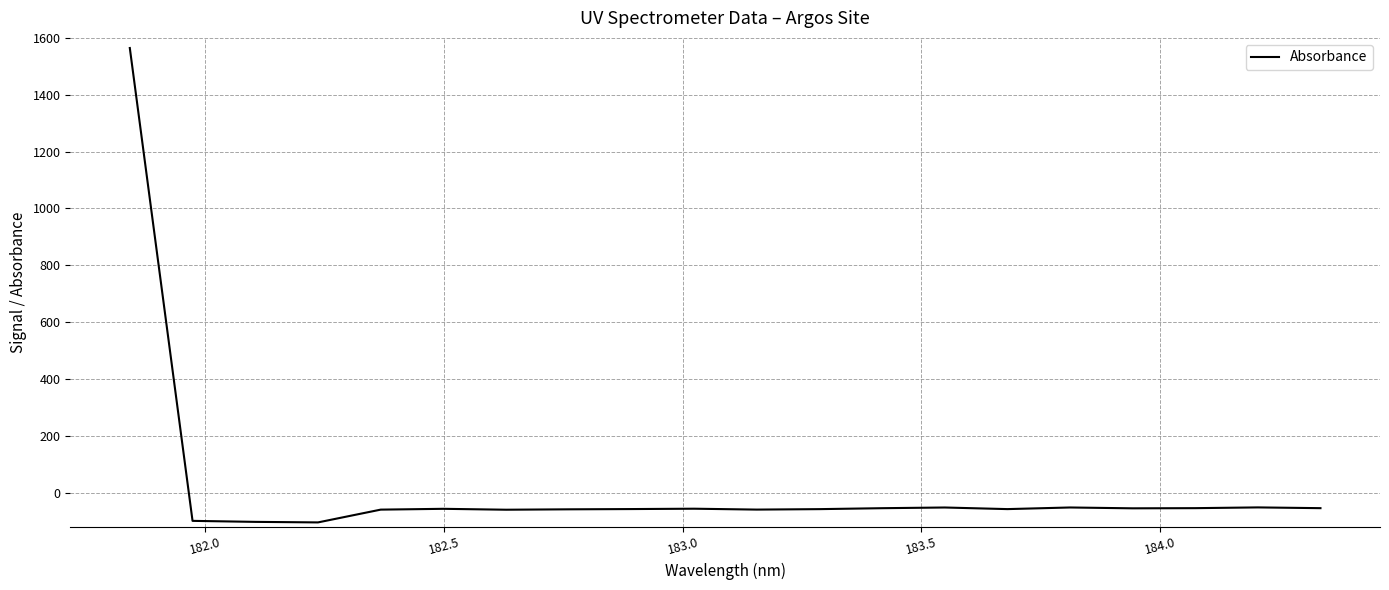

What is the smallest value displayed?

-104.5